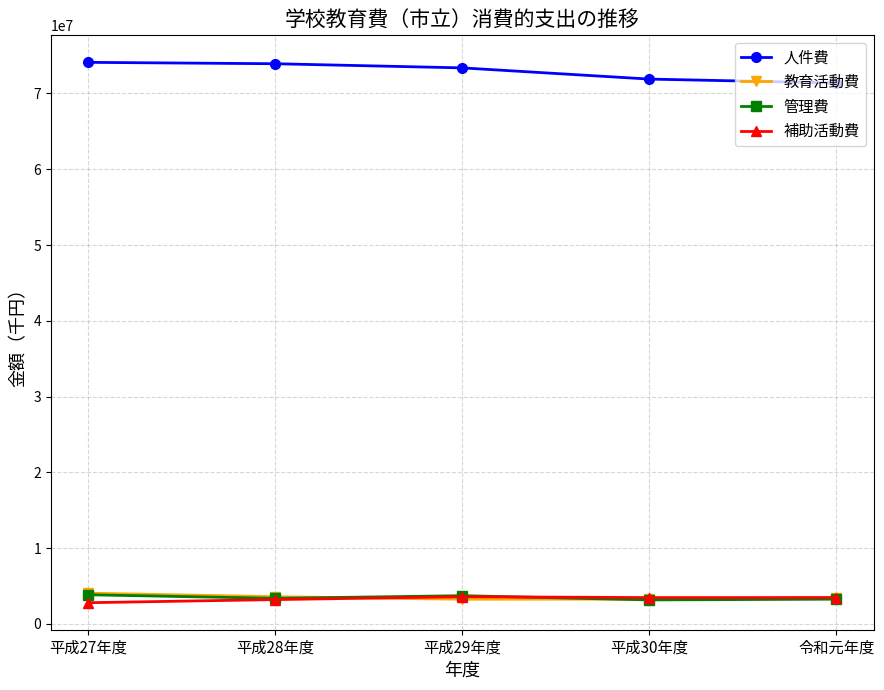

What is the smallest value displayed?

2786440